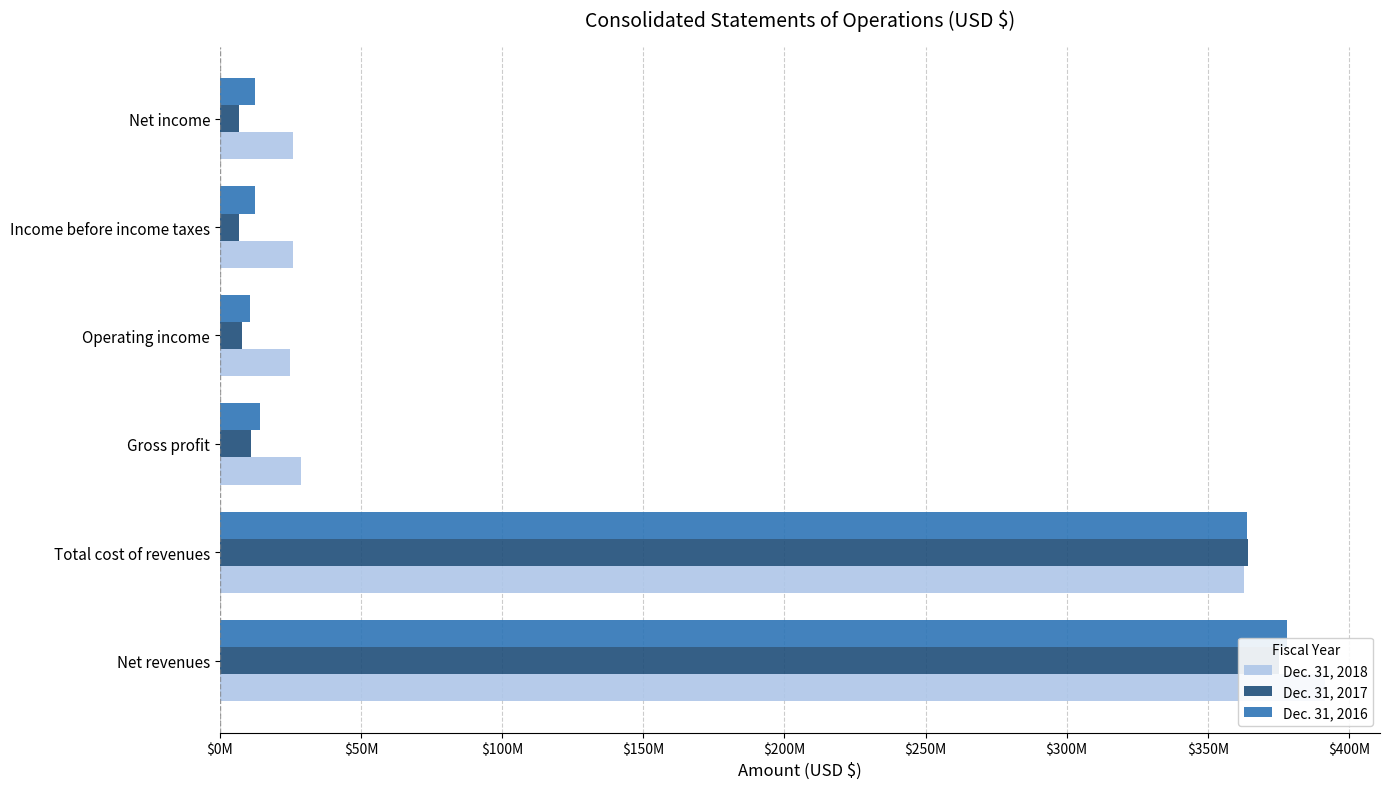

Is the value of Dec. 31, 2016 at Gross profit greater than the value of Dec. 31, 2018 at Net revenues?

No